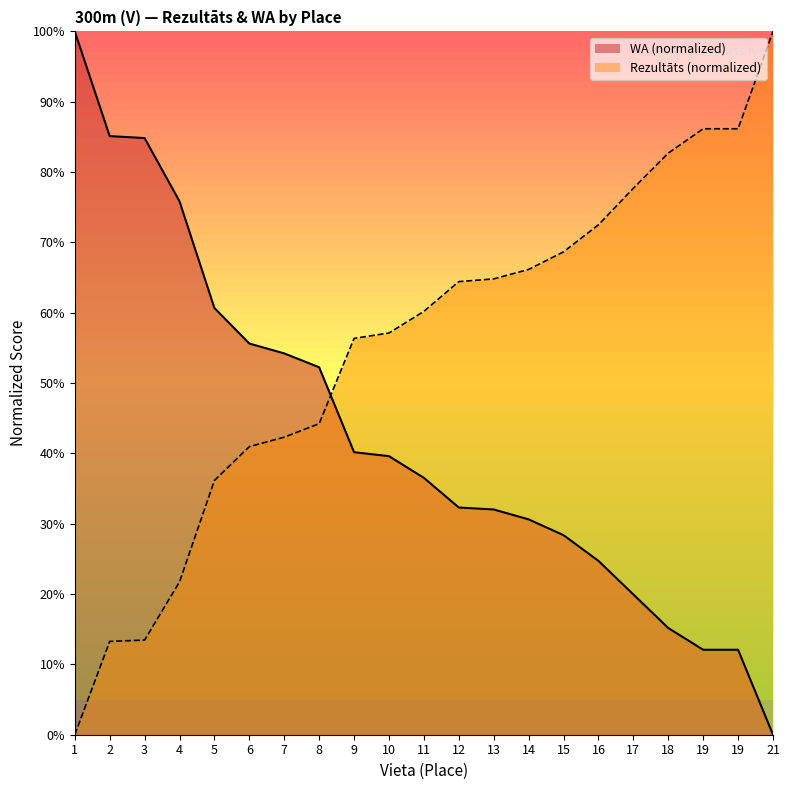

How many data points in WA are less than 36?

10